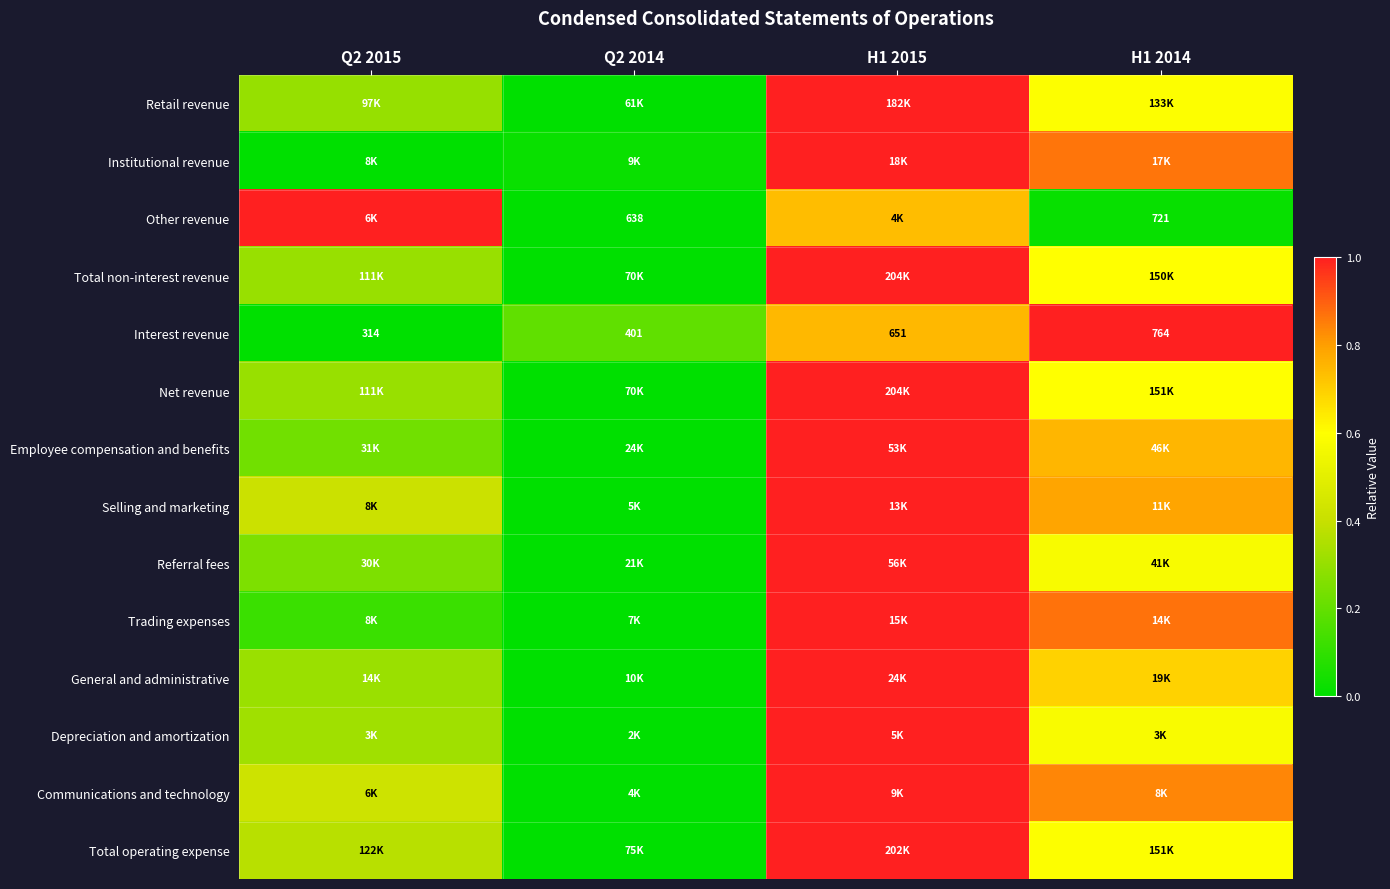

Where is Referral fees nearest to the value 0?

Q2 2014